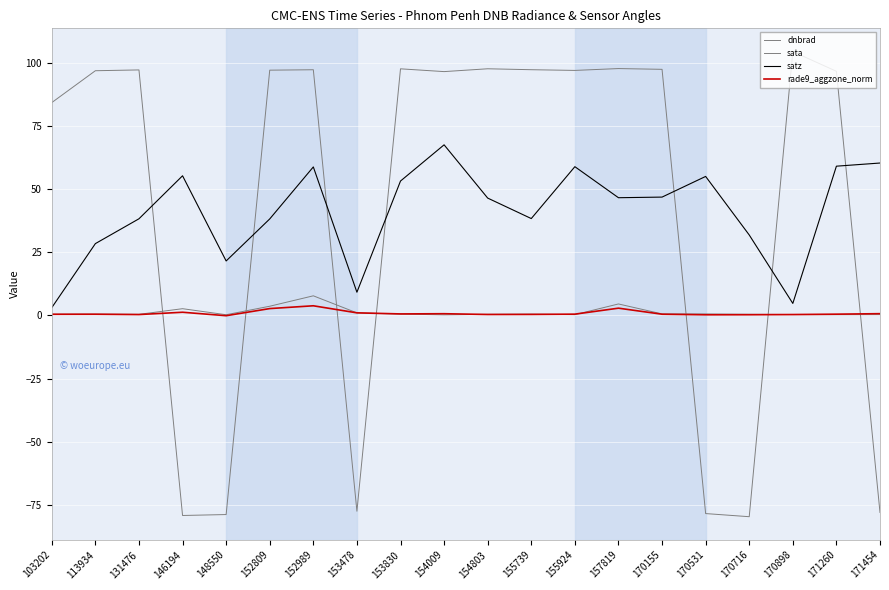

True or false: dnbrad and satz cross at least once.

False